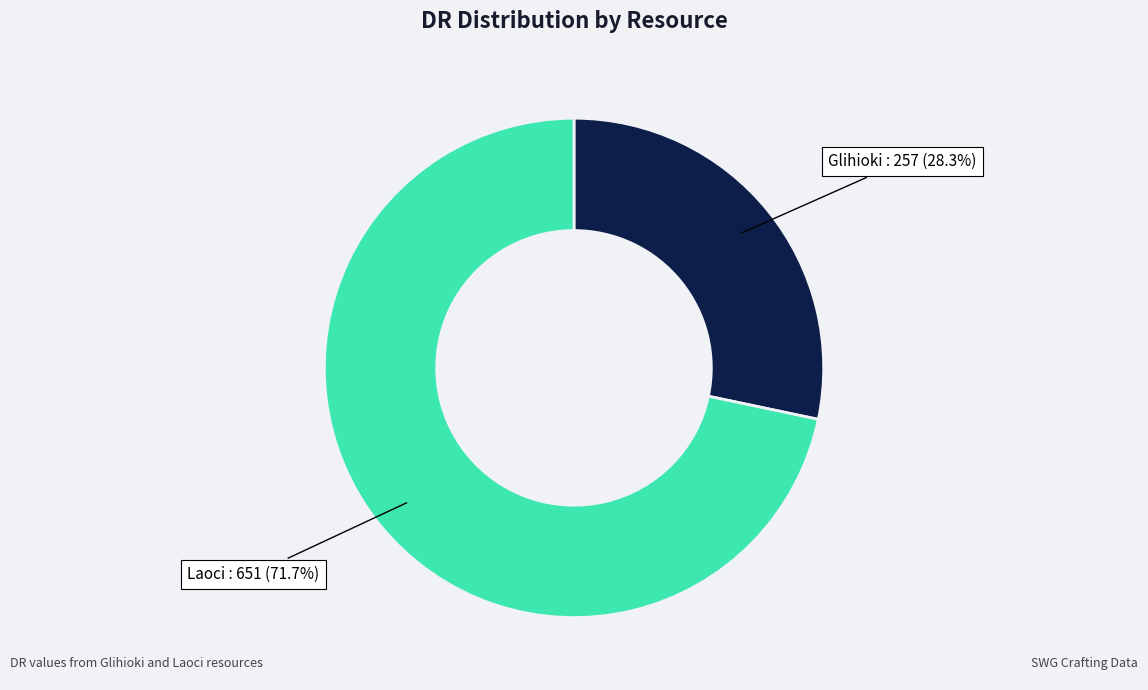

To the nearest percent, what portion does Glihioki represent?

28%